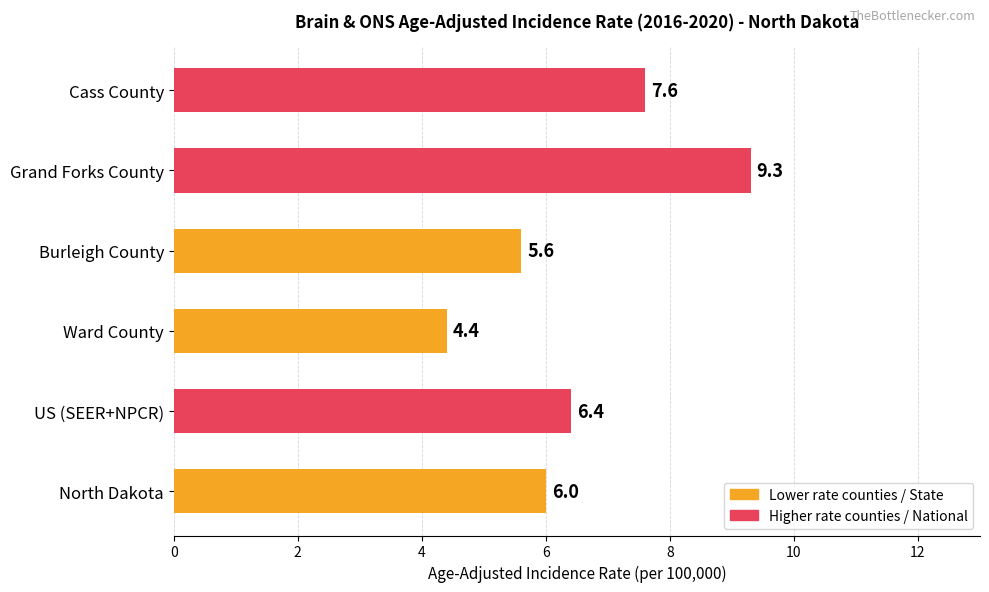

What is the difference between the second highest and minimum values?

3.2